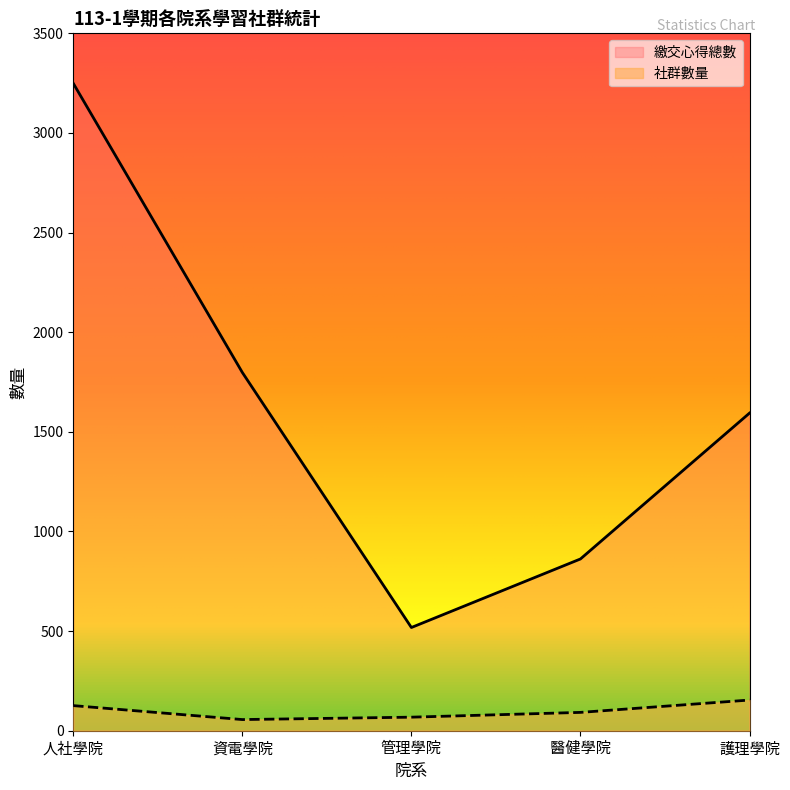

What position from the right is 人社學院?

5